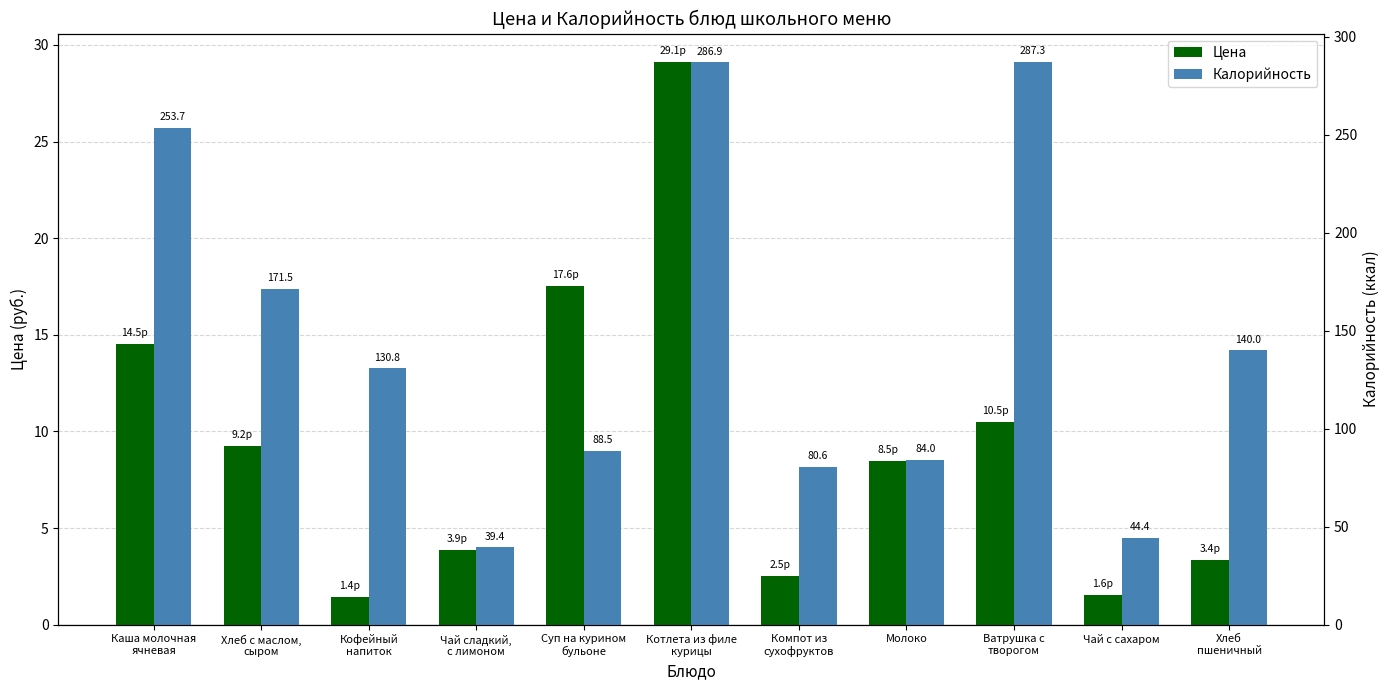

How many bars are there in total?

22